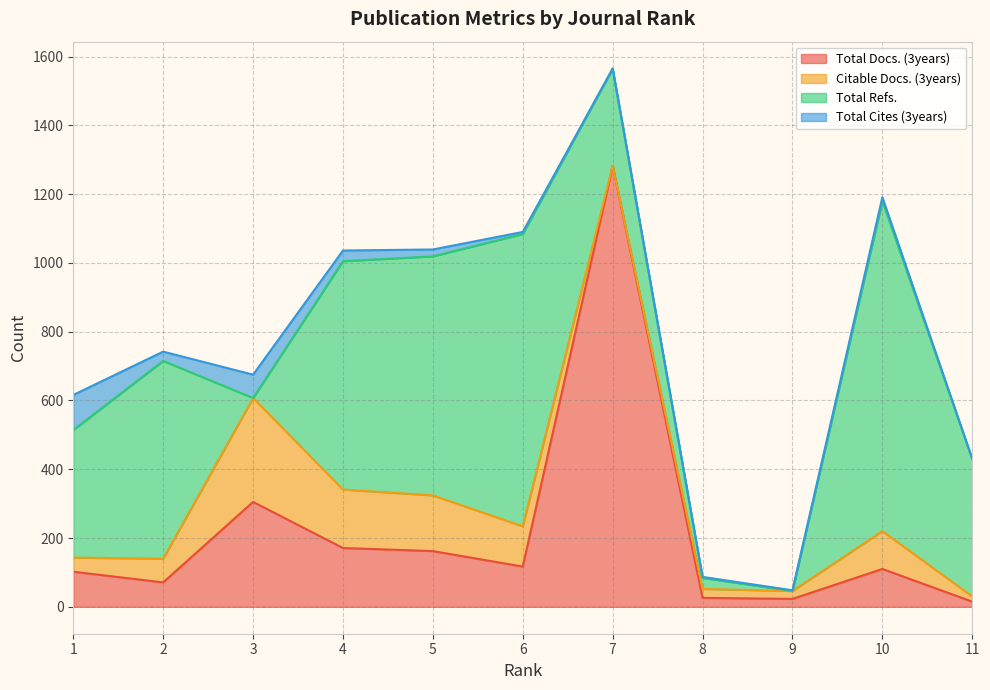

Which label corresponds to the largest value in the chart?

7